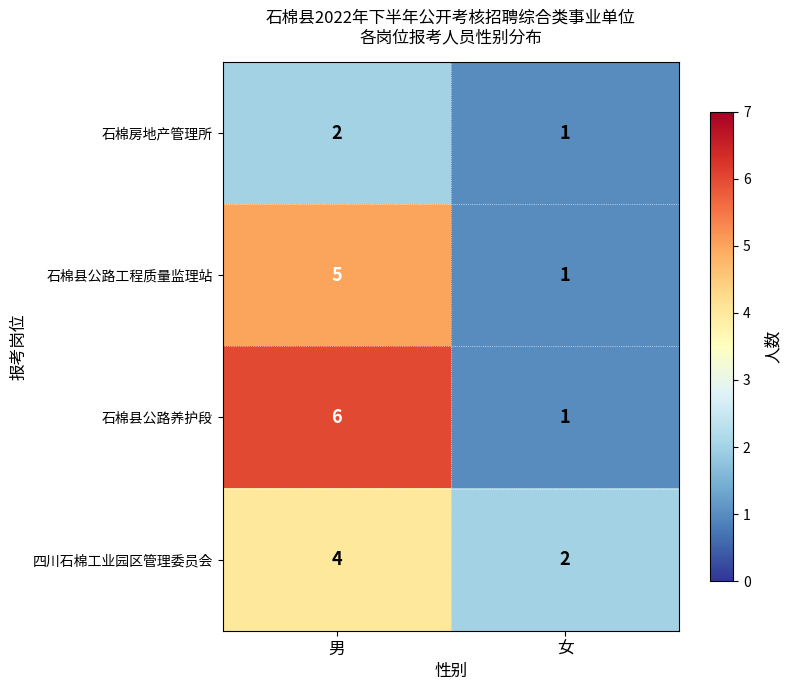

Which series has the largest total across all categories?

石棉县公路养护段